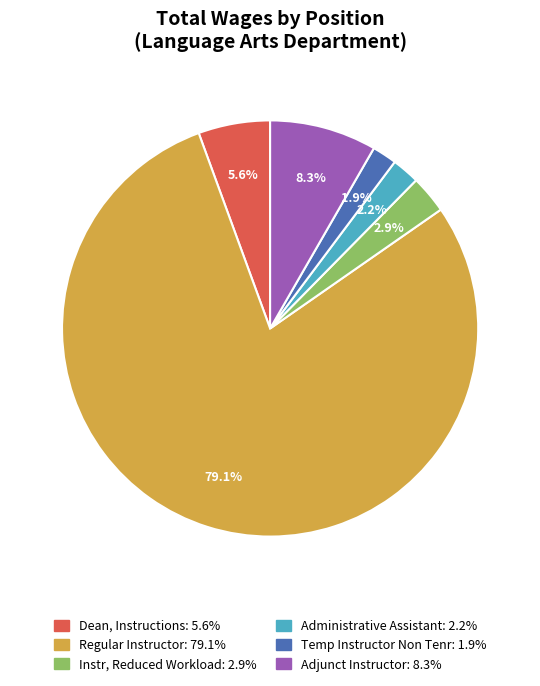

What is the largest slice in the pie chart?

Regular Instructor